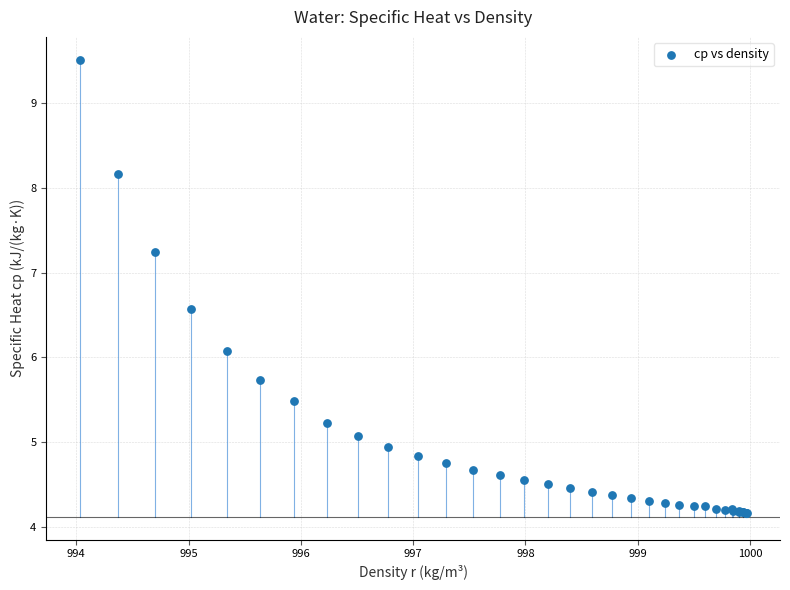

What Y value in the scatter plot is closest to 6?

6.1